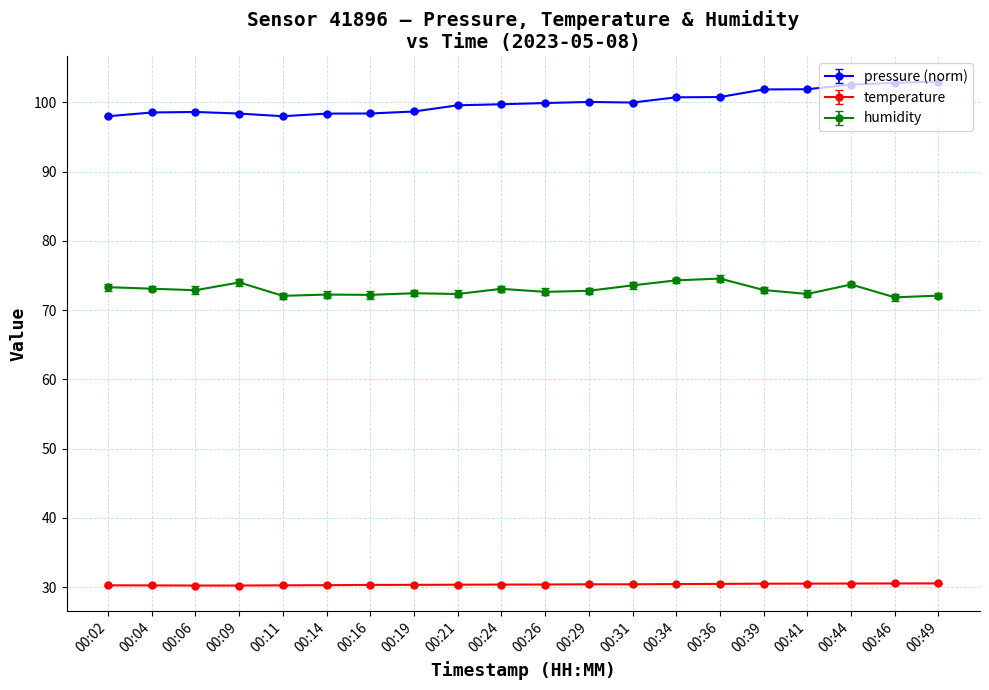

Which series has the largest total across all categories?

pressure (norm)